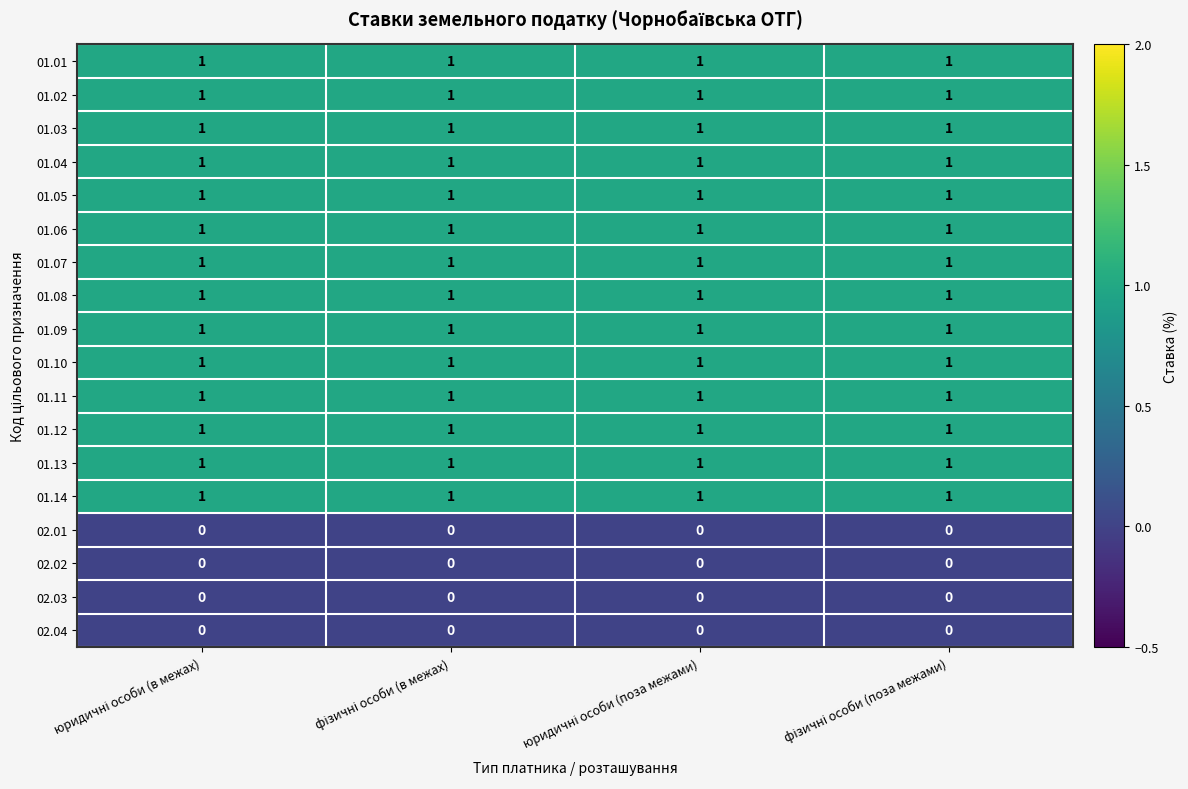

What is the sum of all 01.01 values?

4